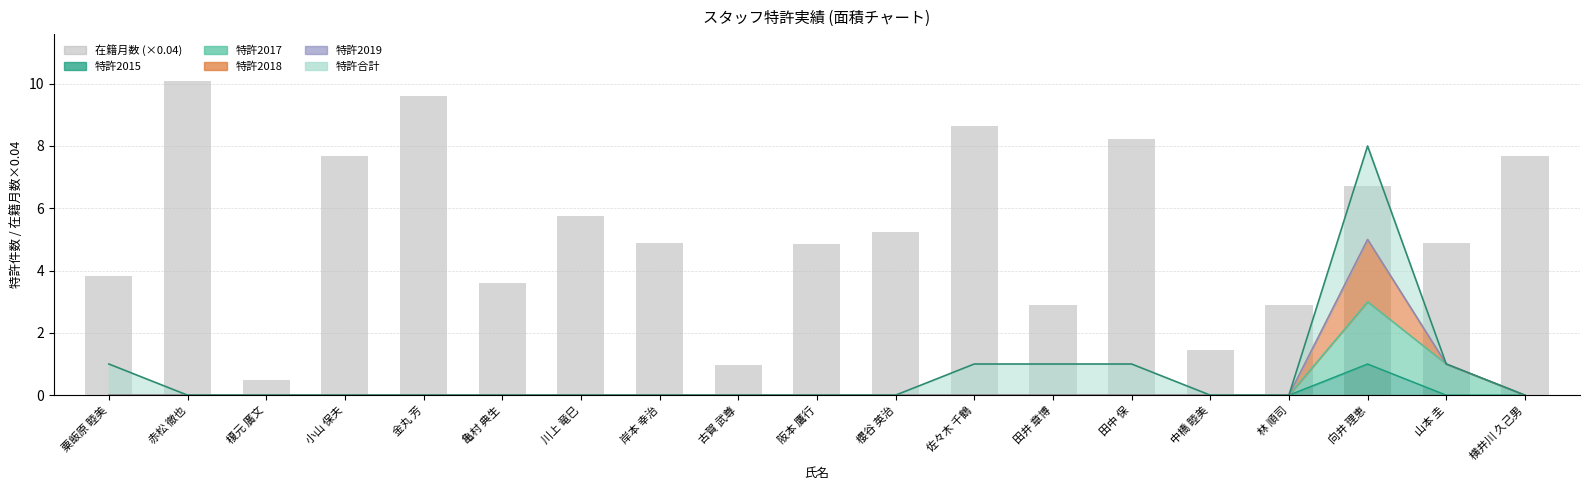

What is the label of the 11th bar from the left?

櫻谷 英治